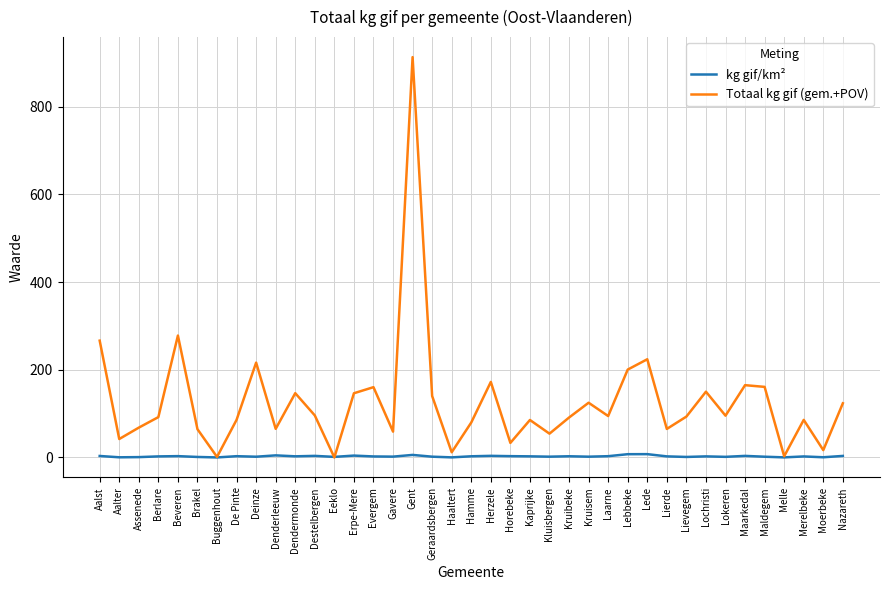

What position from the right is Lievegem?

9